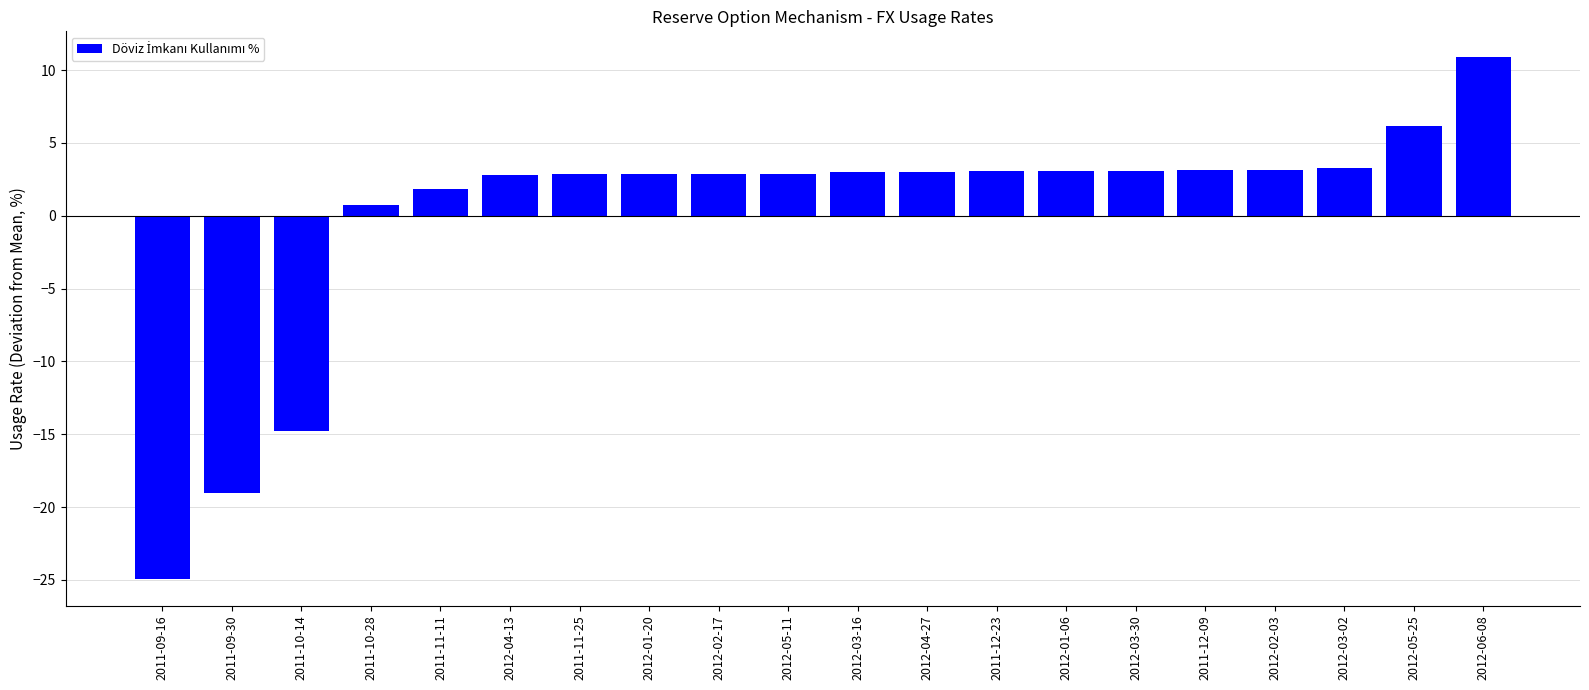

What is the value of the 18th bar from the left?

3.3